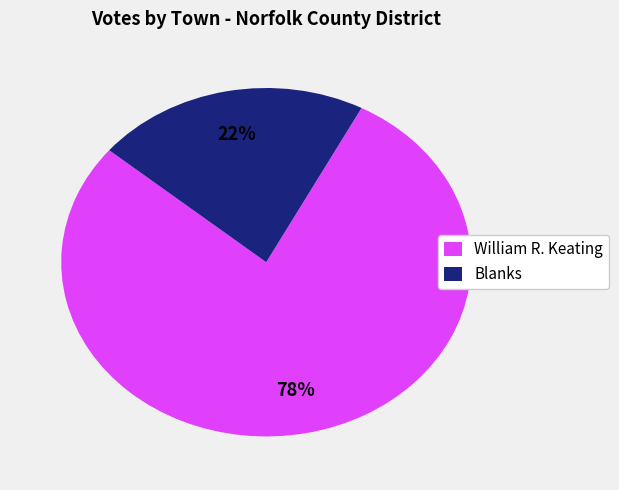

Which category has the smallest portion of the pie?

Blanks